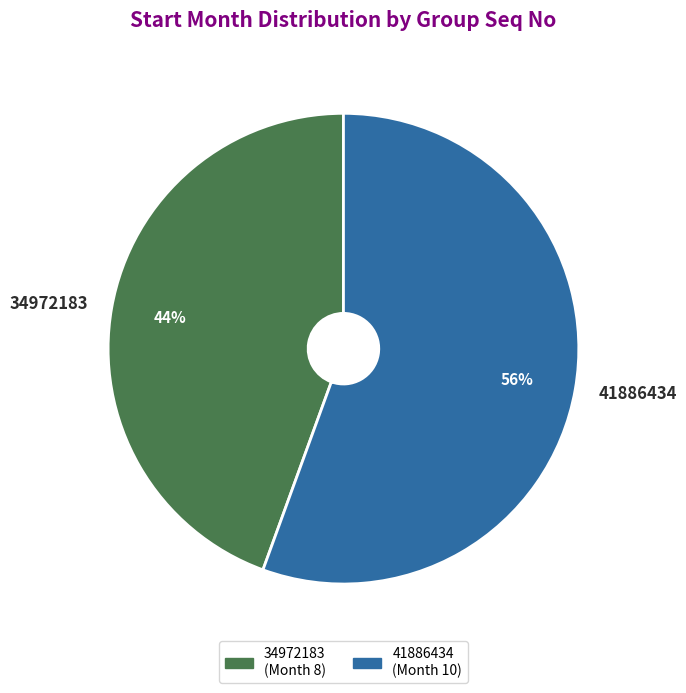

Do 34972183 and 41886434 together represent more than half of the pie?

Yes